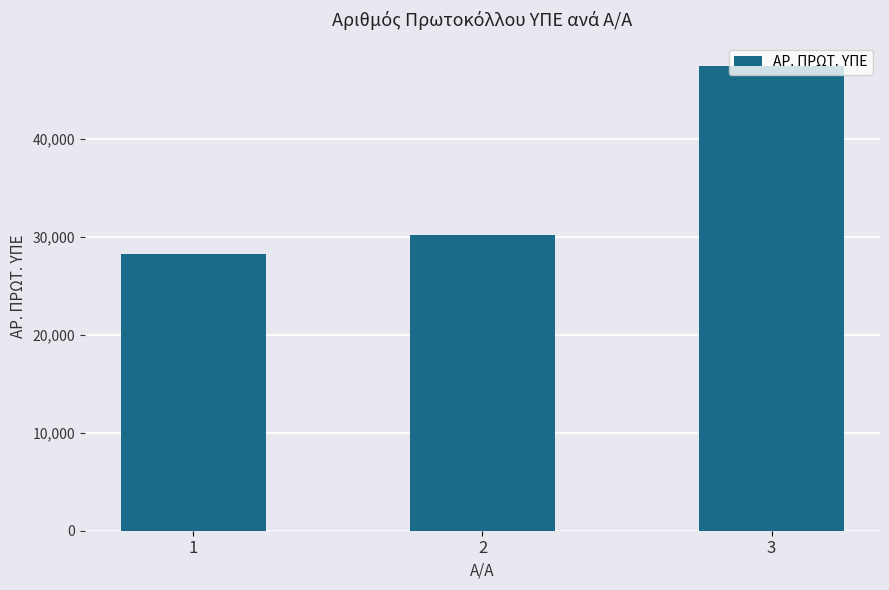

What is the sum of the values at 1 and 3?

75726